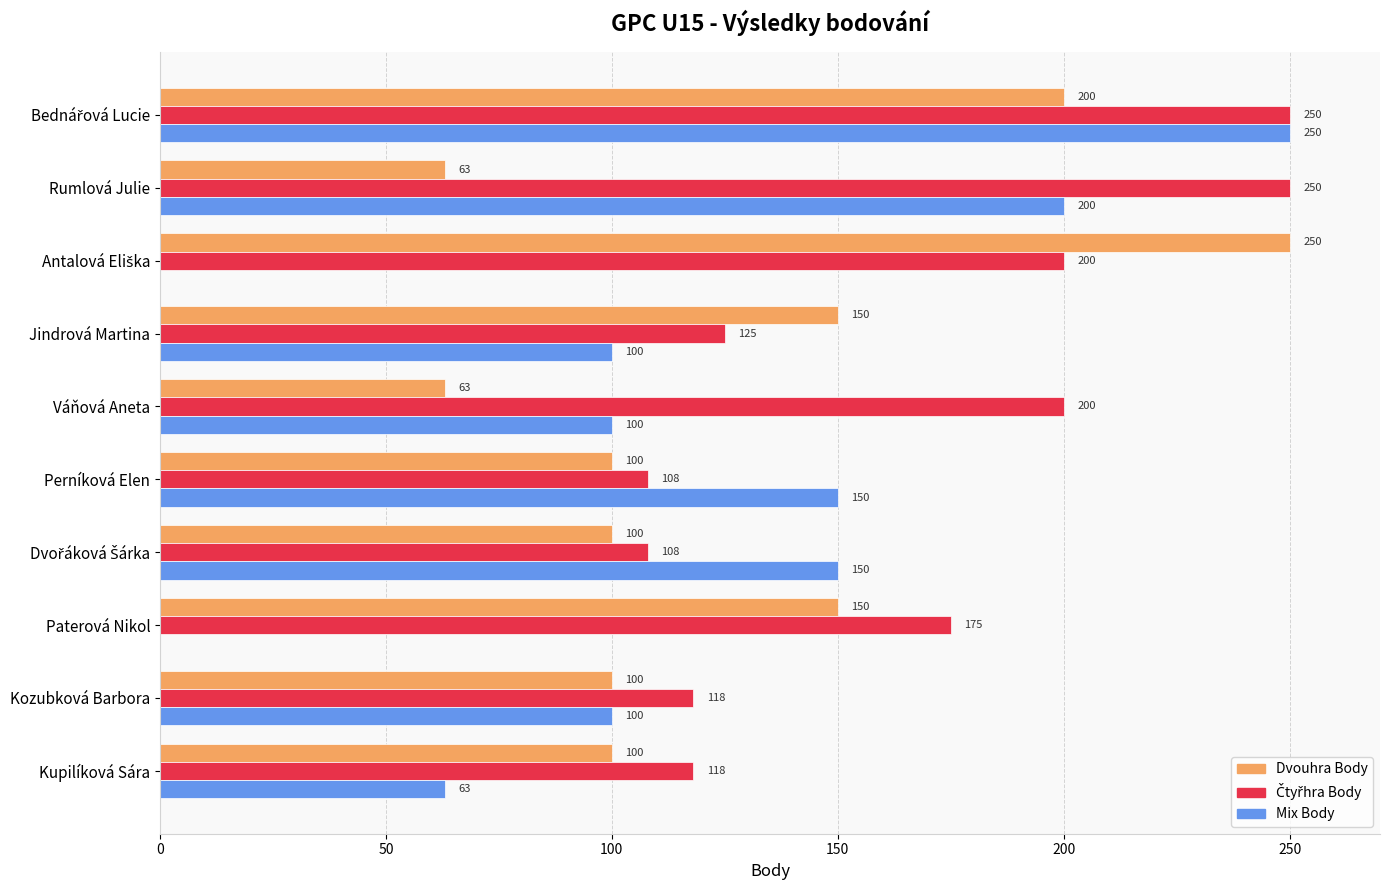

Count the Dvouhra Body values in the range 100 to 150.

6